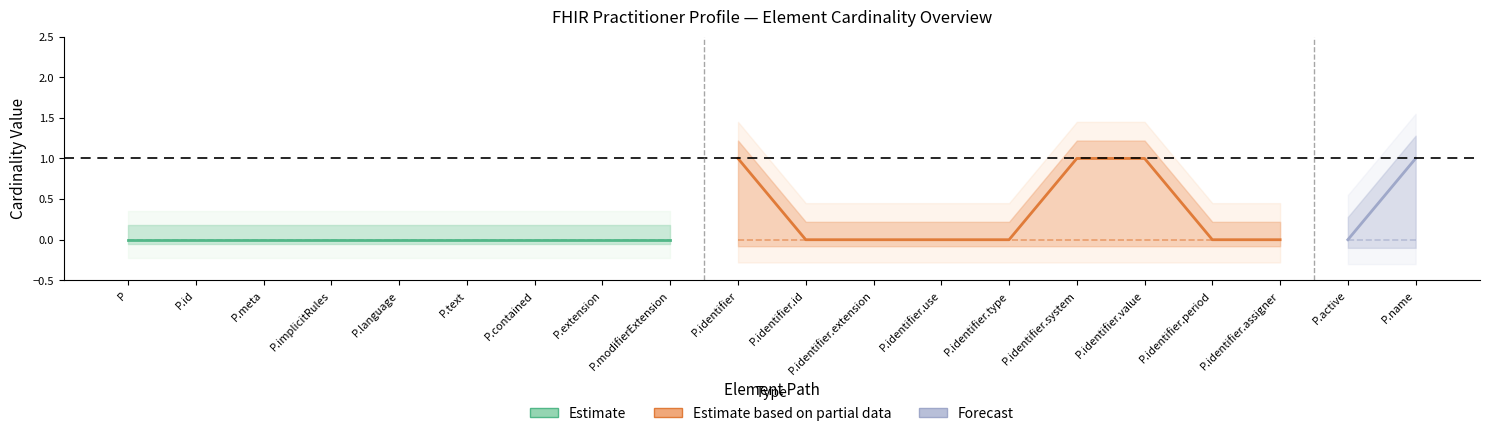

Which label corresponds to the largest value in the chart?

Practitioner.identifier